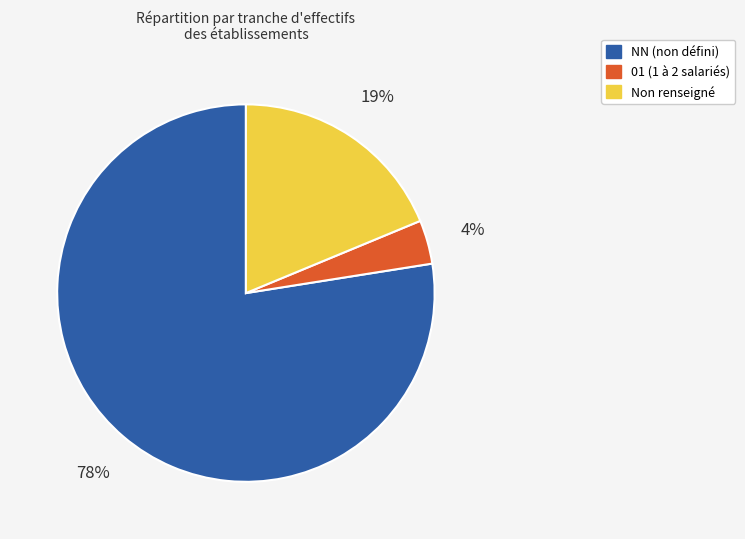

To the nearest percent, what is the average slice percentage?

33%